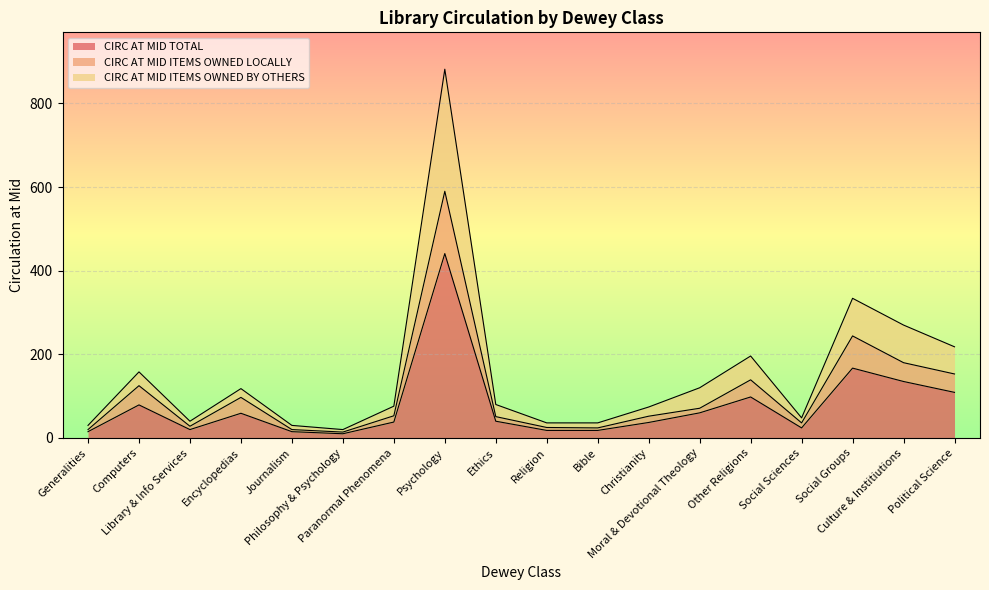

What position from the left is Library & Info Services?

3